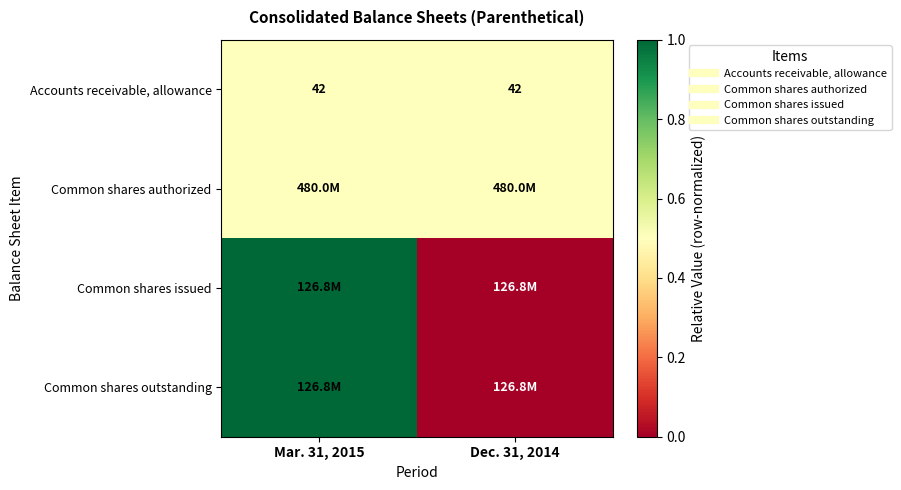

Which category has the lowest value across all series?

Dec. 31, 2014